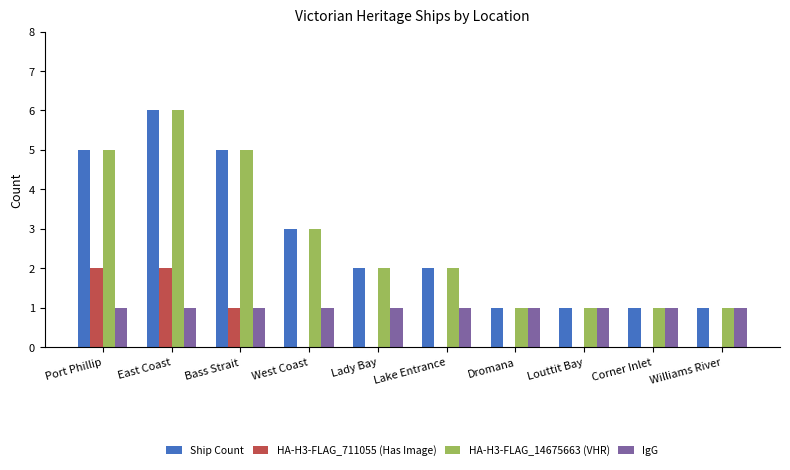

What is the average value of the IgG series?

1